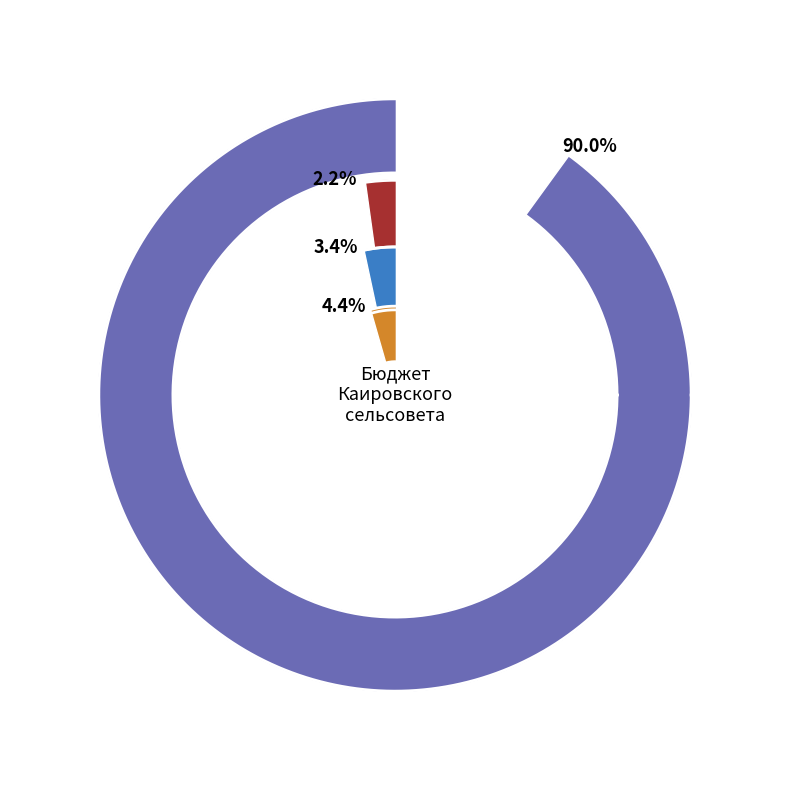

What is the smallest slice in the pie chart?

НАЦИОНАЛЬНАЯ ОБОРОНА